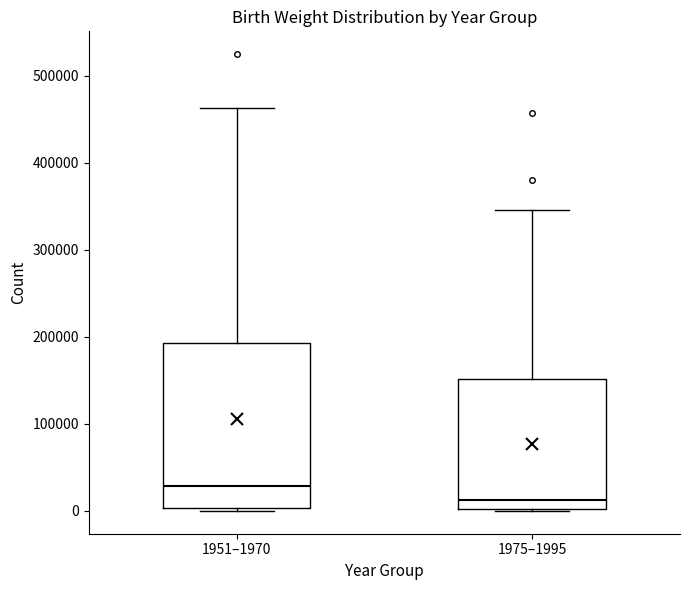

Where is the upper edge of the box for 1951–1970 on the y-axis? The values are not printed on the chart, so give them approximately, as read against the axis.

190000